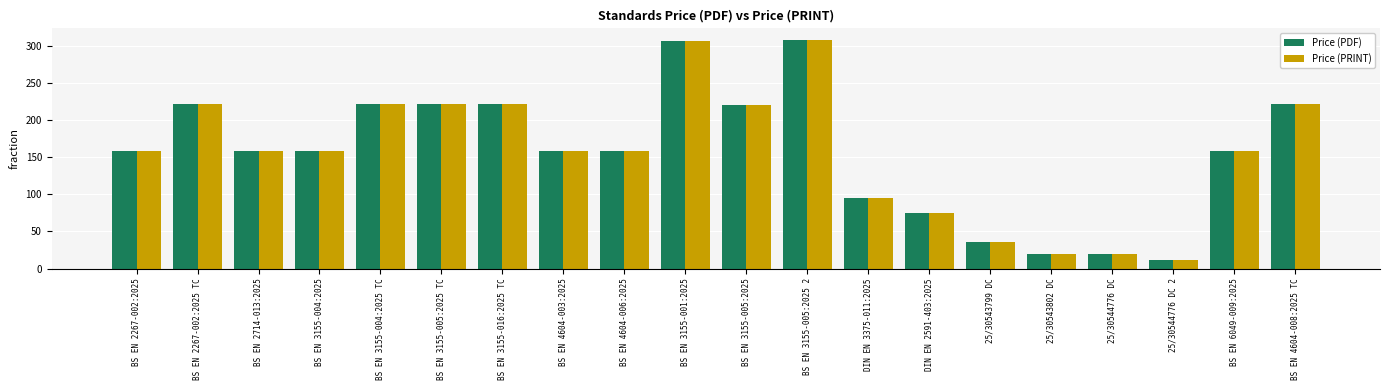

Which label corresponds to the smallest value in the chart?

25/30544776 DC 2